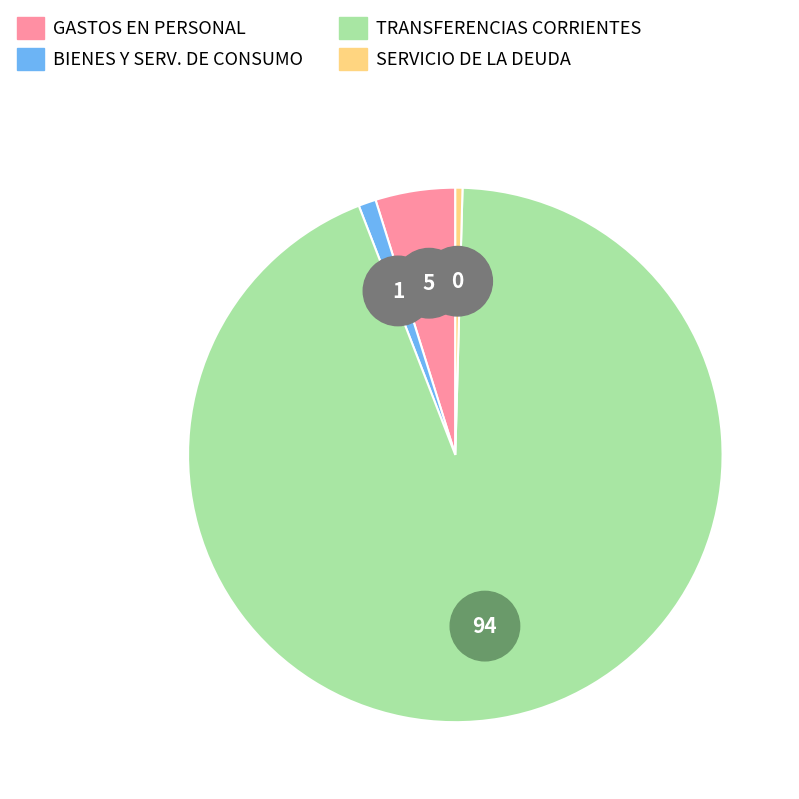

True or false: TRANSFERENCIAS CORRIENTES accounts for 94% of the total.

True